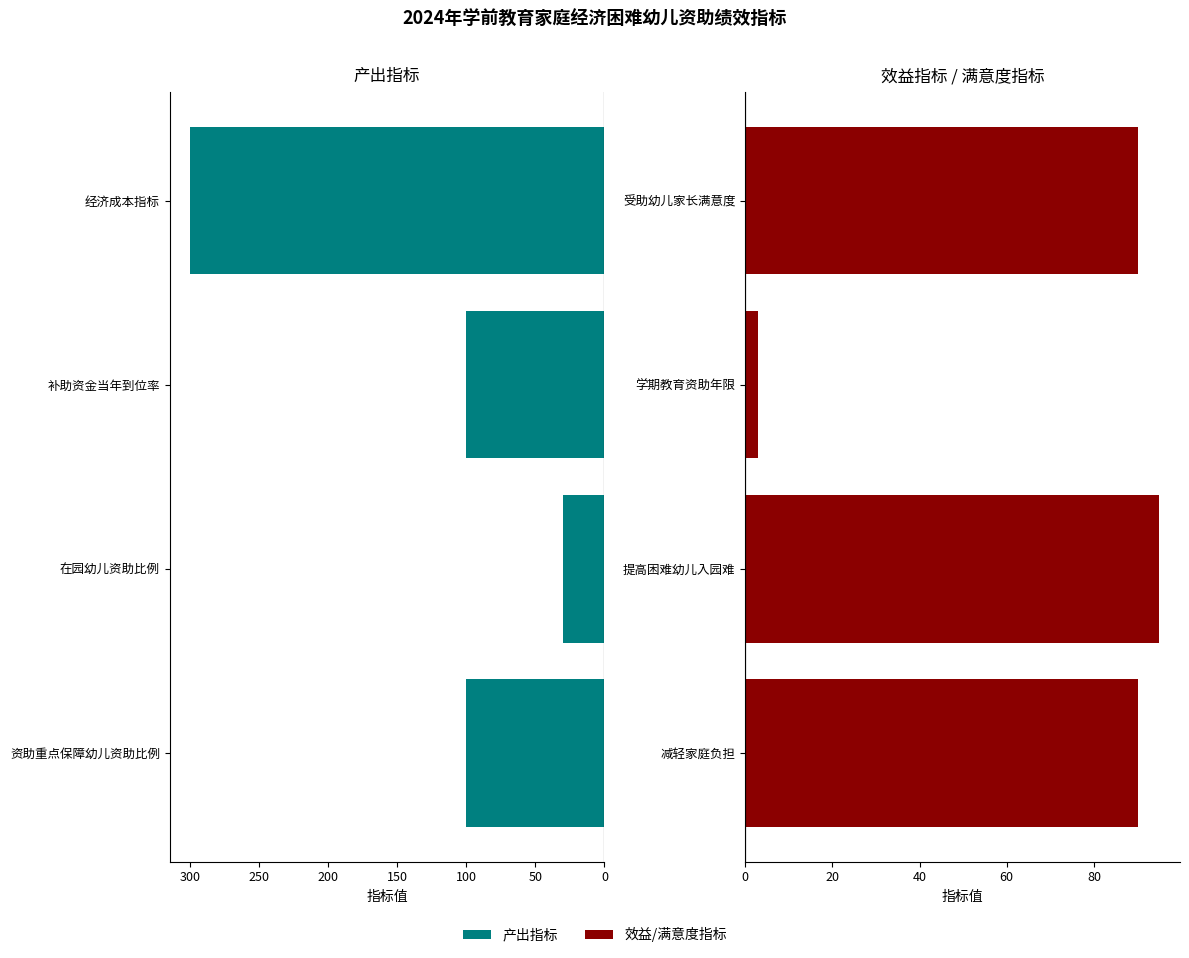

What is the greatest value displayed?

300